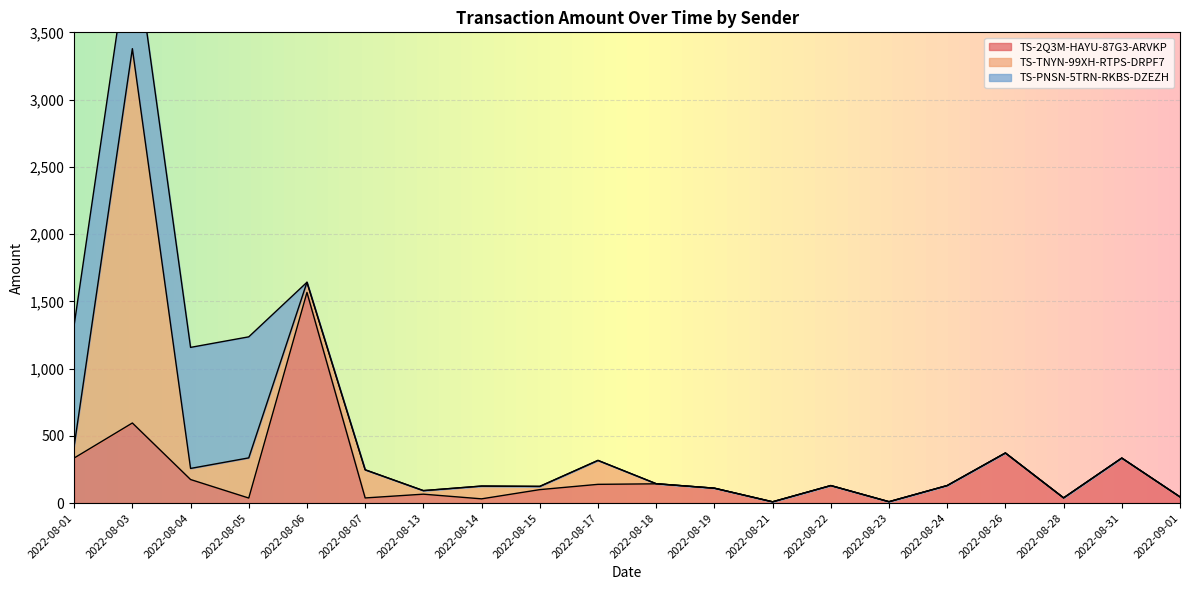

At which label does TS-2Q3M-HAYU-87G3-ARVKP reach its peak?

2022-08-06